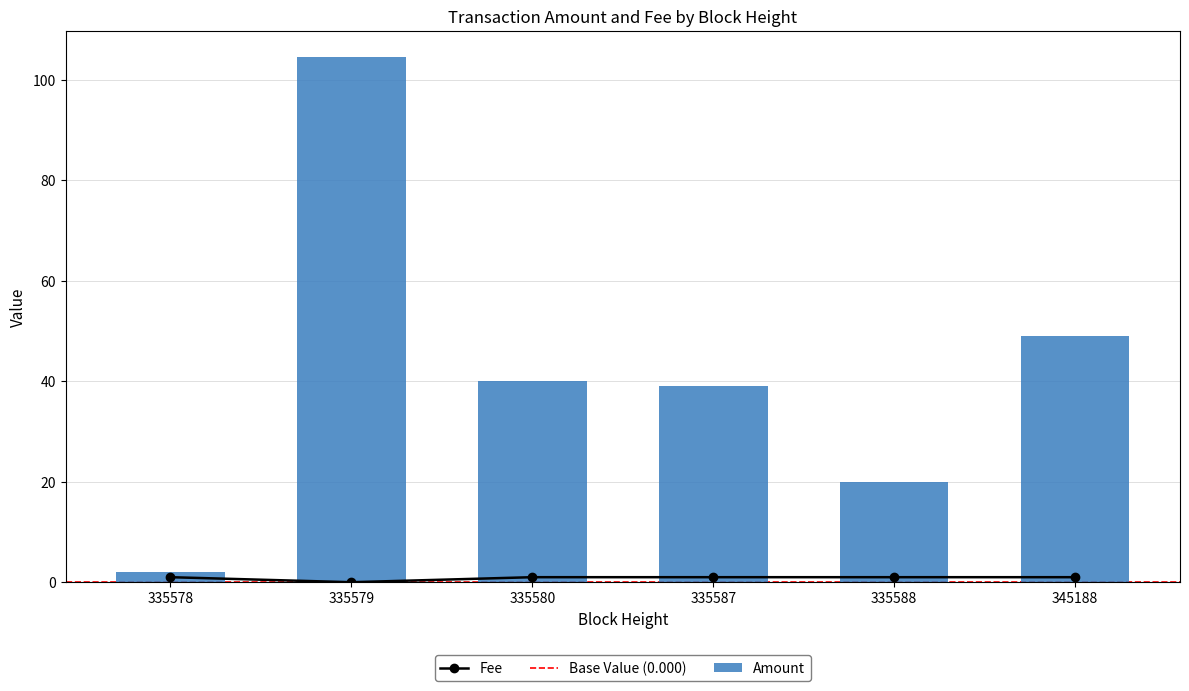

Is the value of Fee at 335580 greater than the value of Amount at 335579?

No